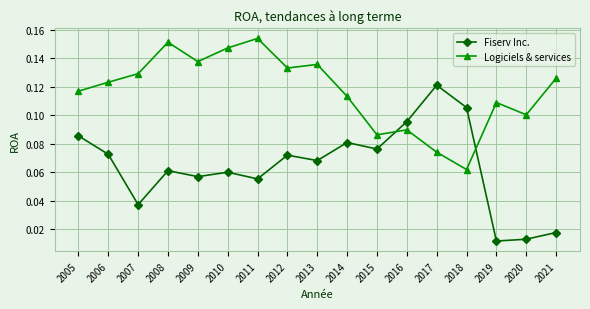

Count the number of data series in this chart.

2